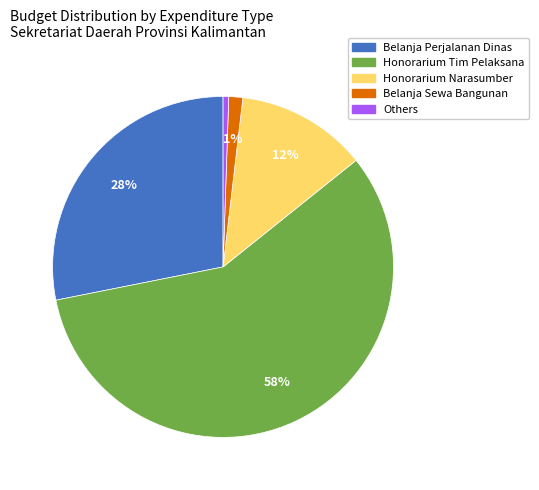

What is the largest slice in the pie chart?

Honorarium Tim Pelaksana